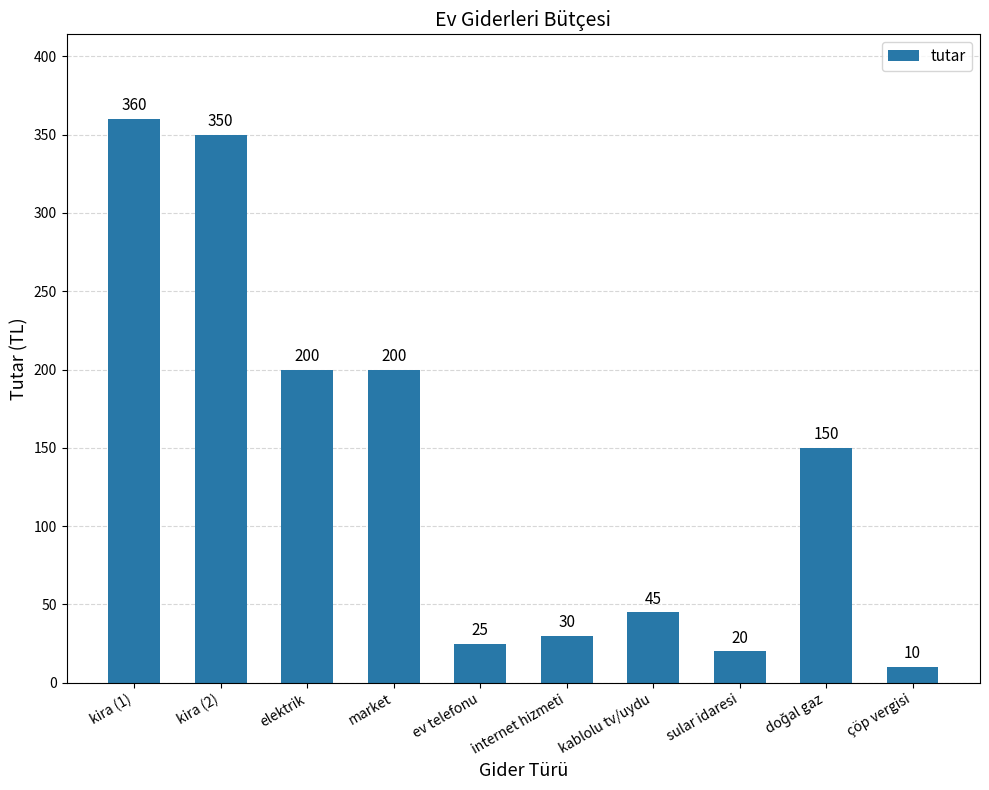

What is the difference between the maximum and second lowest values?

340